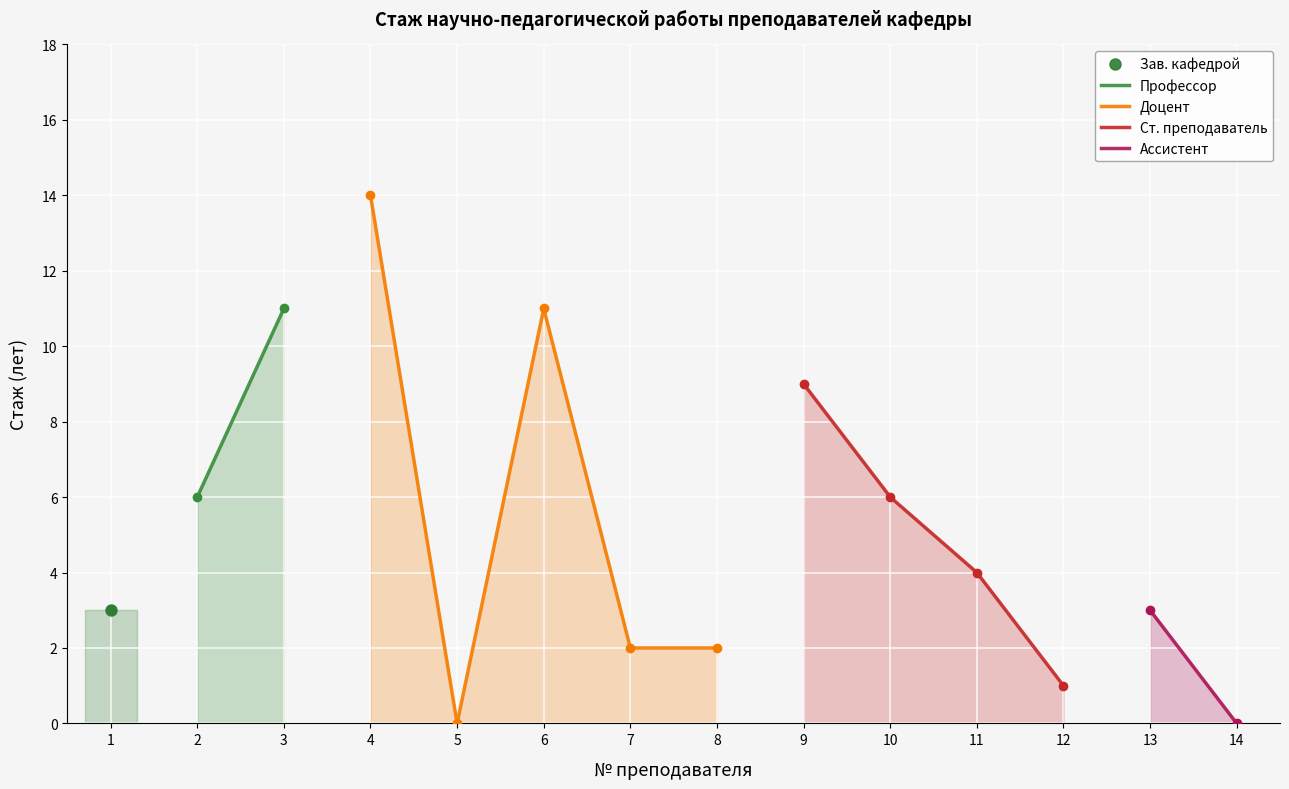

Reading left to right, list all the values displayed in this chart.

3	6	11	14	0	11	2	2	9	6	4	1	3	0